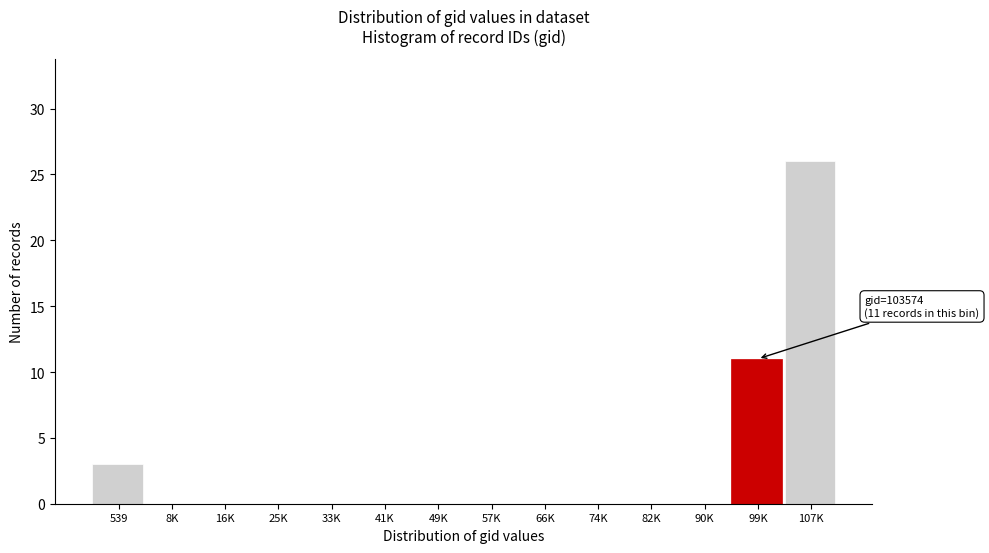

Reading left to right, what are all the values shown in this chart?

539=3	8K=0	16K=0	25K=0	33K=0	41K=0	49K=0	57K=0	66K=0	74K=0	82K=0	90K=0	99K=11	107K=26